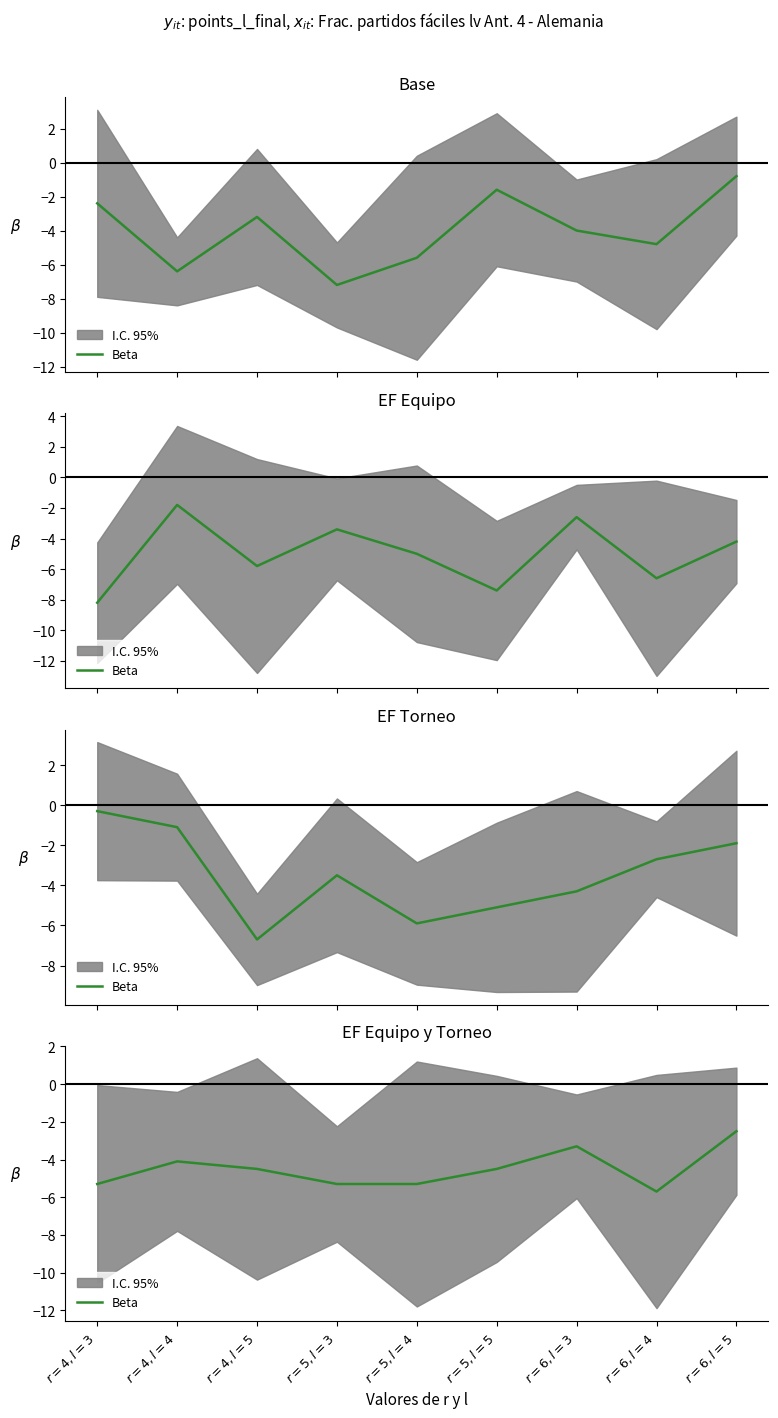

Rank the categories by value from highest to lowest.

$r=6,l=5$, $r=6,l=3$, $r=4,l=4$, $r=4,l=5$, $r=5,l=5$, $r=4,l=3$, $r=5,l=3$, $r=5,l=4$, $r=6,l=4$